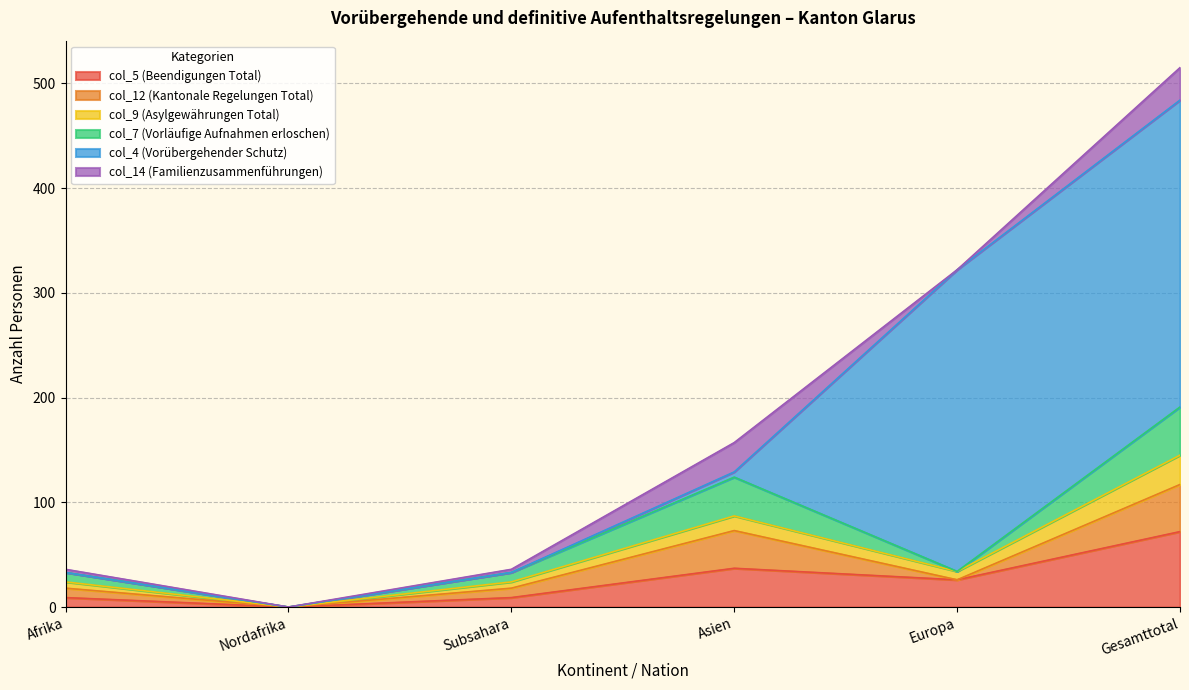

Count the col_5 (Beendigungen Total) values in the range 9 to 37.

4